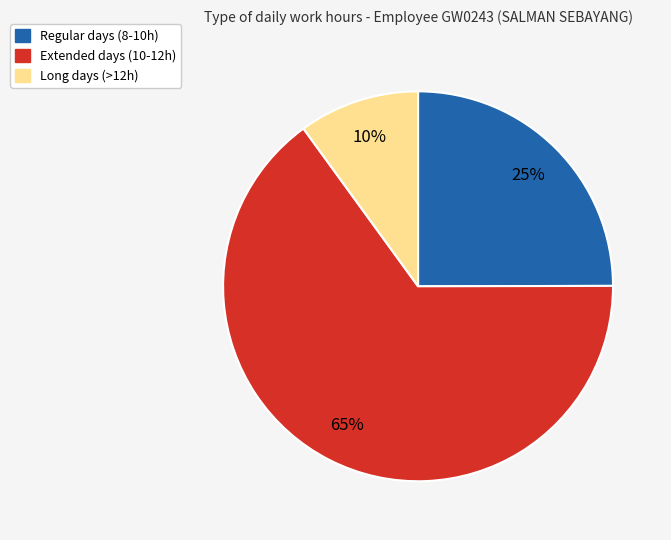

Is there any slice that represents more than half of the pie?

Yes